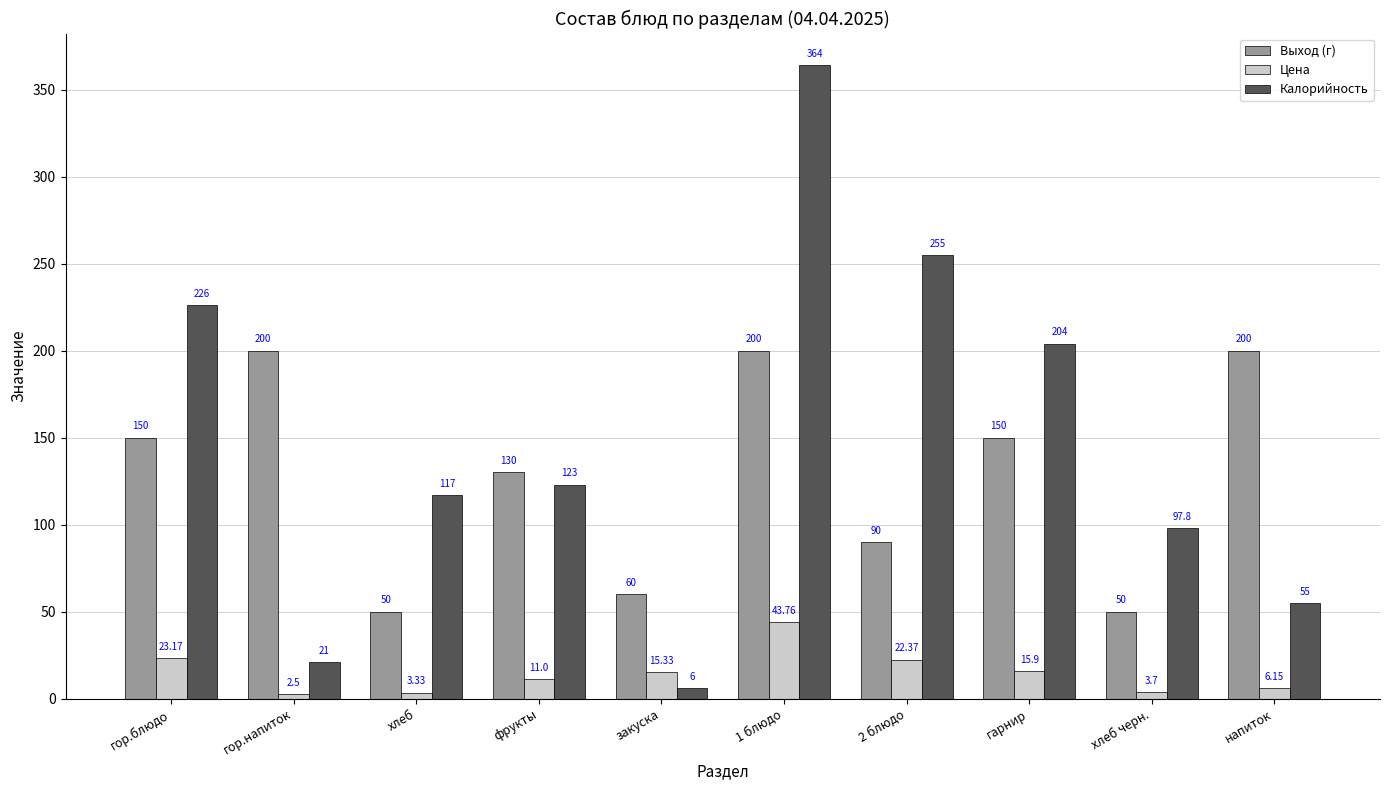

What is the difference between the maximum and minimum values in the Выход (г) series?

150.0